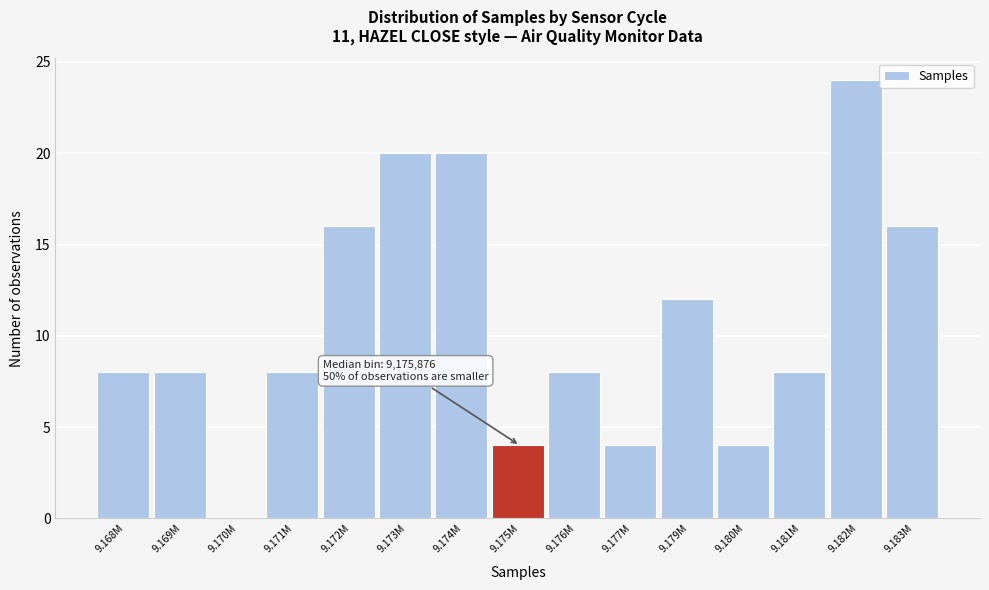

Reading left to right, list all the values displayed in this chart.

9.168M=8	9.169M=8	9.170M=0	9.171M=8	9.172M=16	9.173M=20	9.174M=20	9.175M=4	9.176M=8	9.177M=4	9.179M=12	9.180M=4	9.181M=8	9.182M=24	9.183M=16